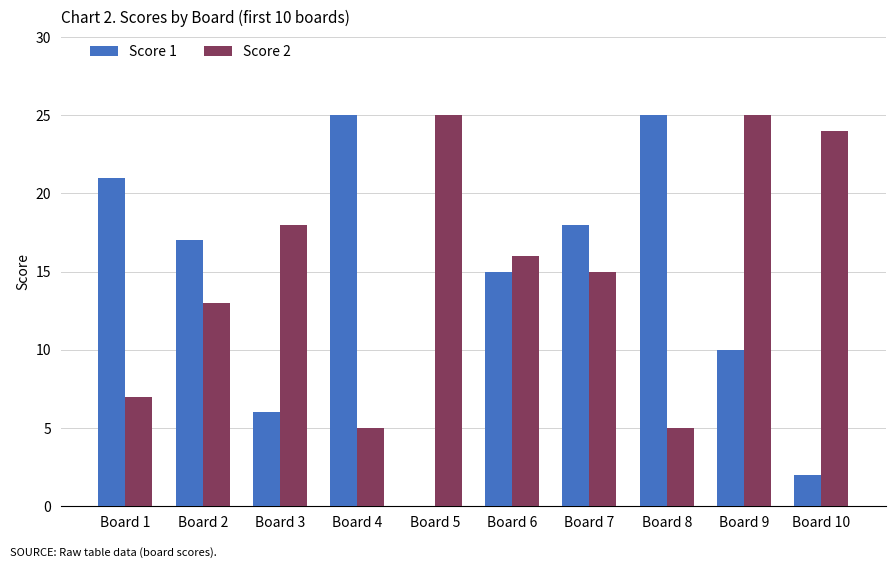

Are the bars horizontal?

No